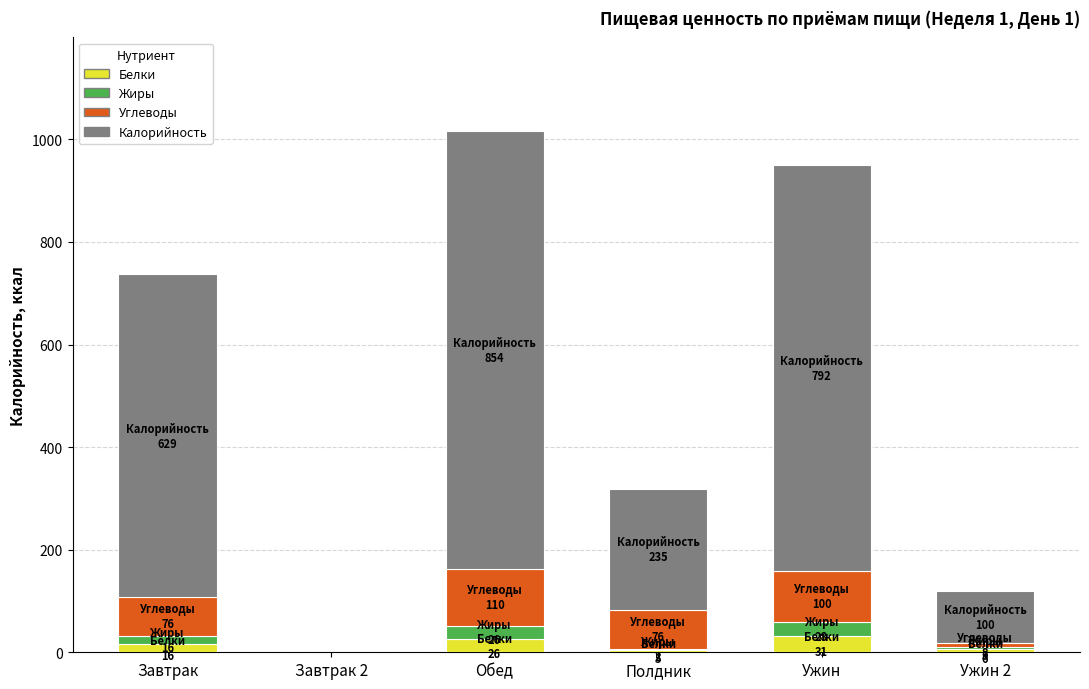

What is the sum of all Белки values?

84